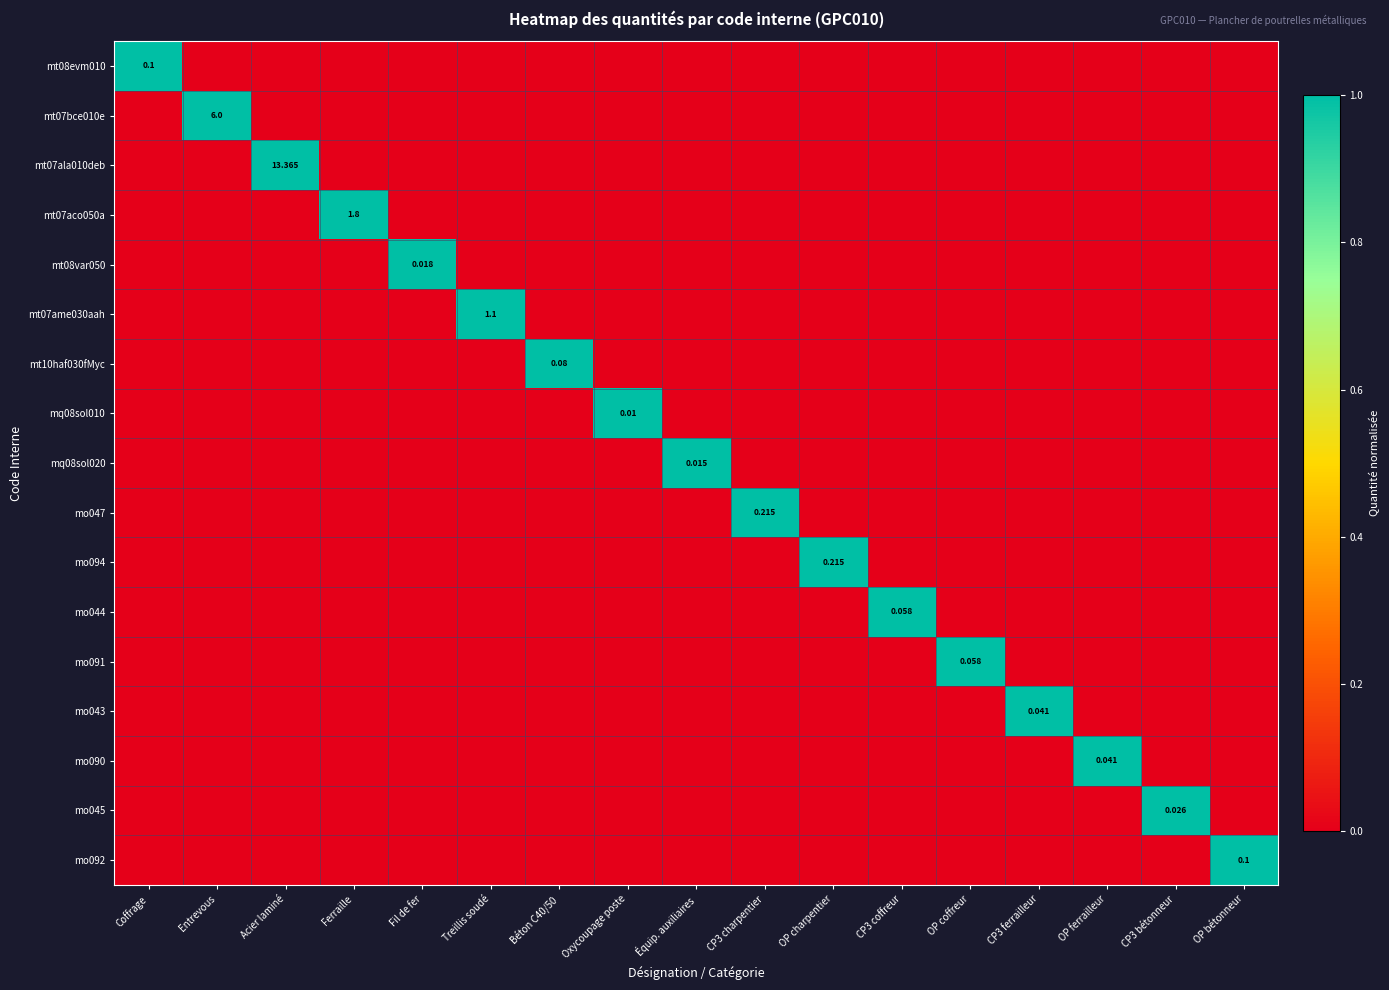

Count the number of data series in this chart.

17